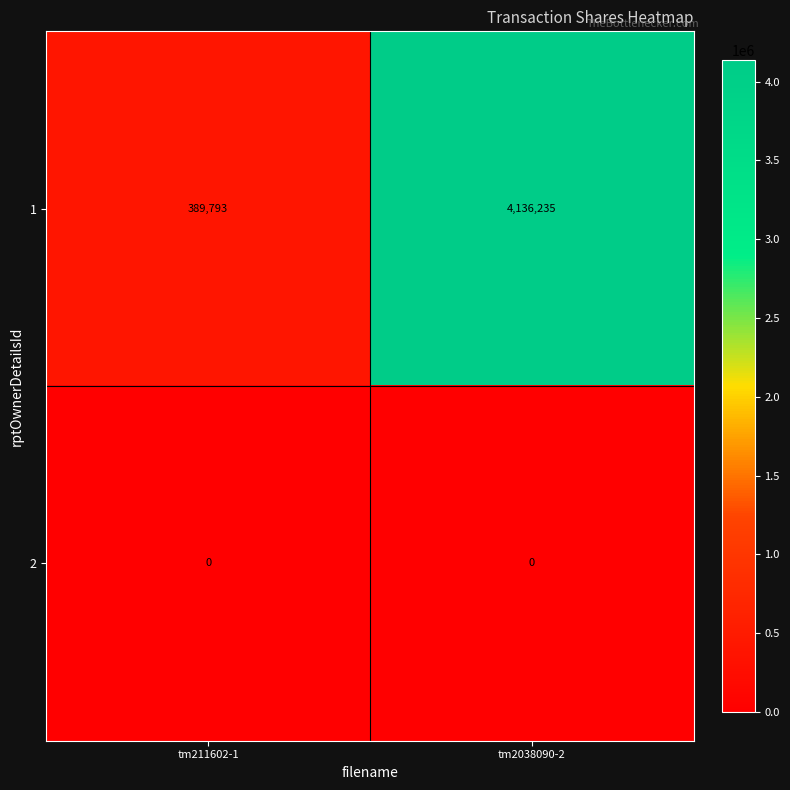

Which series has the largest total across all categories?

1